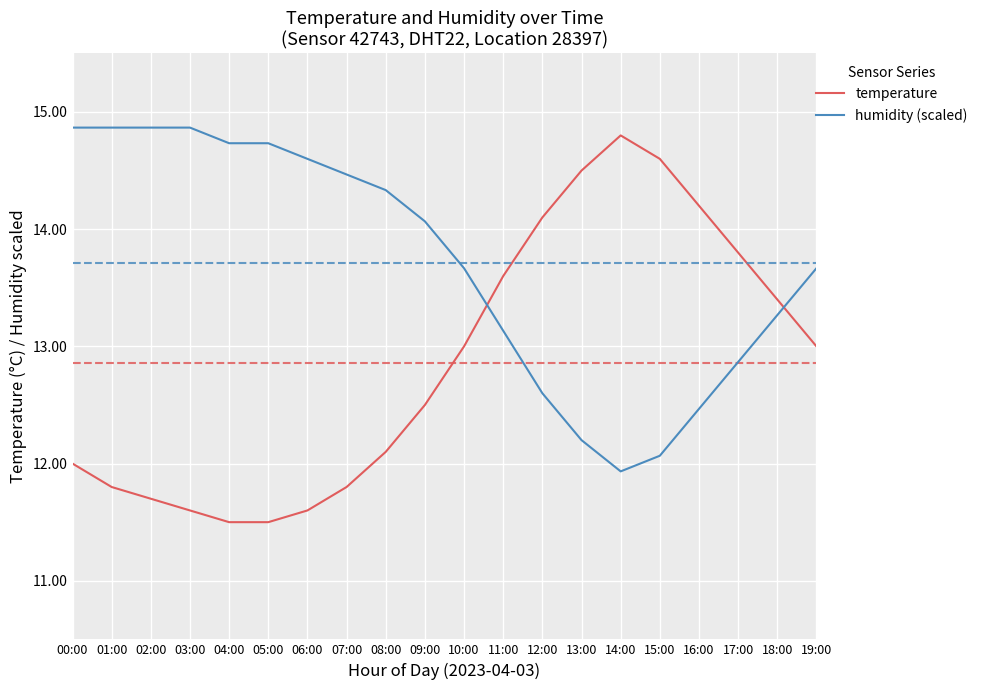

Is this an area chart (filled region under the line)?

No